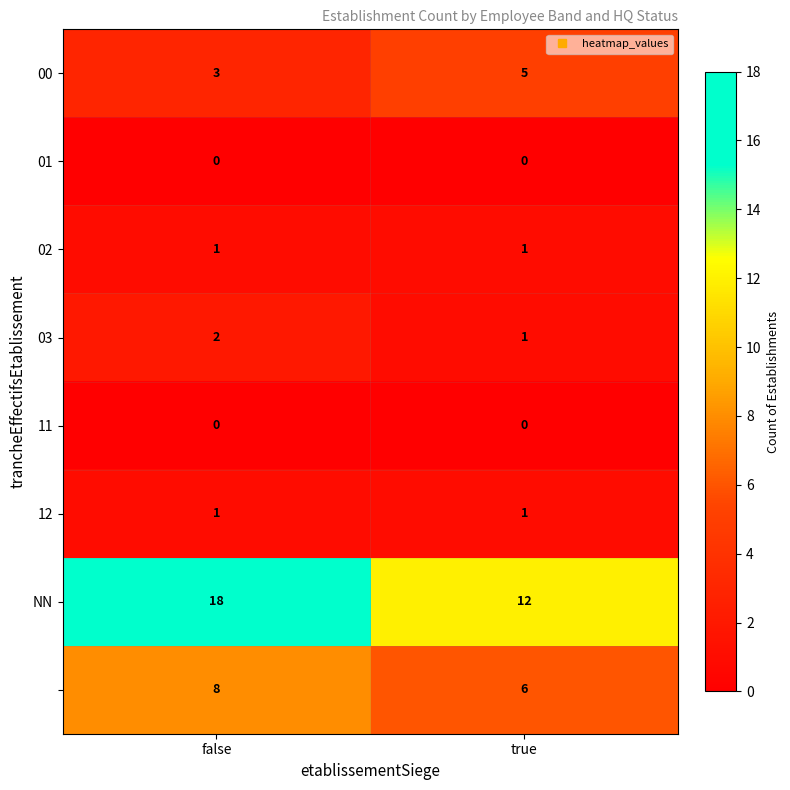

What is the difference between the highest and lowest values at true?

12